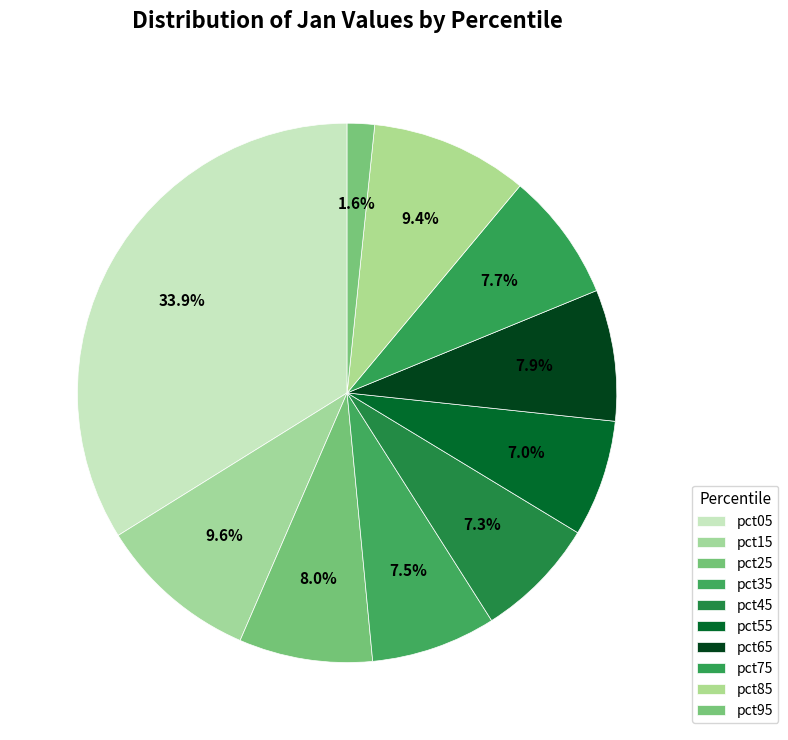

Which slice is the largest?

pct05